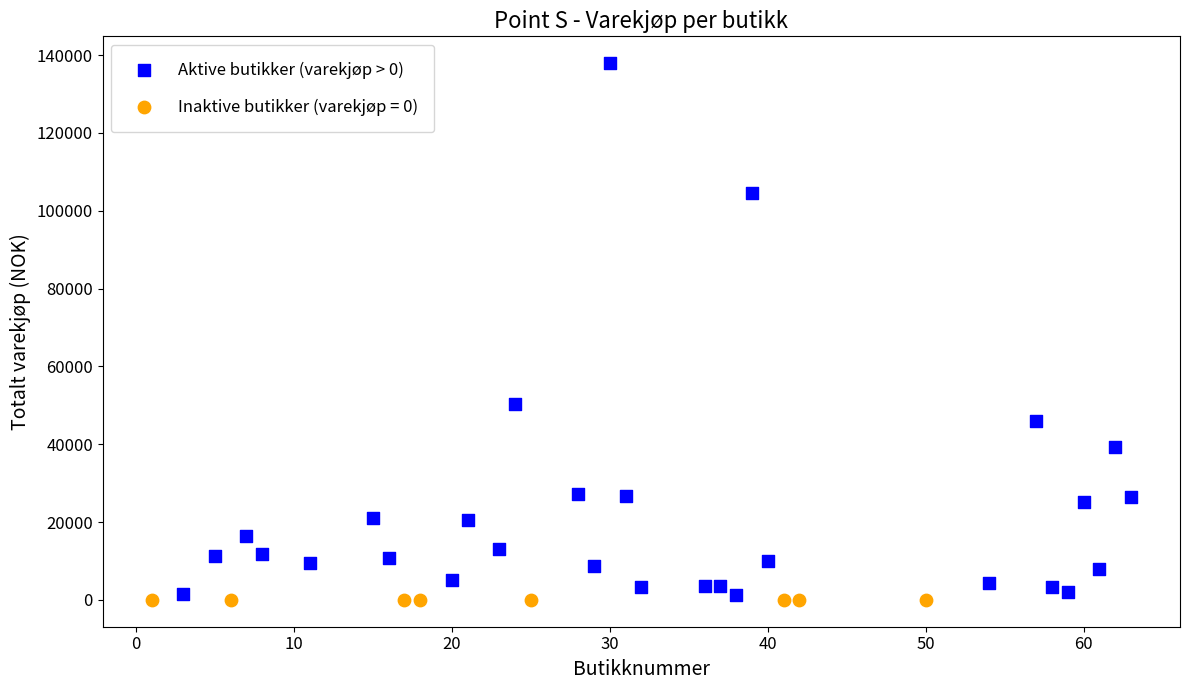

Which series contains the highest Y value?

Aktive butikker (varekjøp > 0)